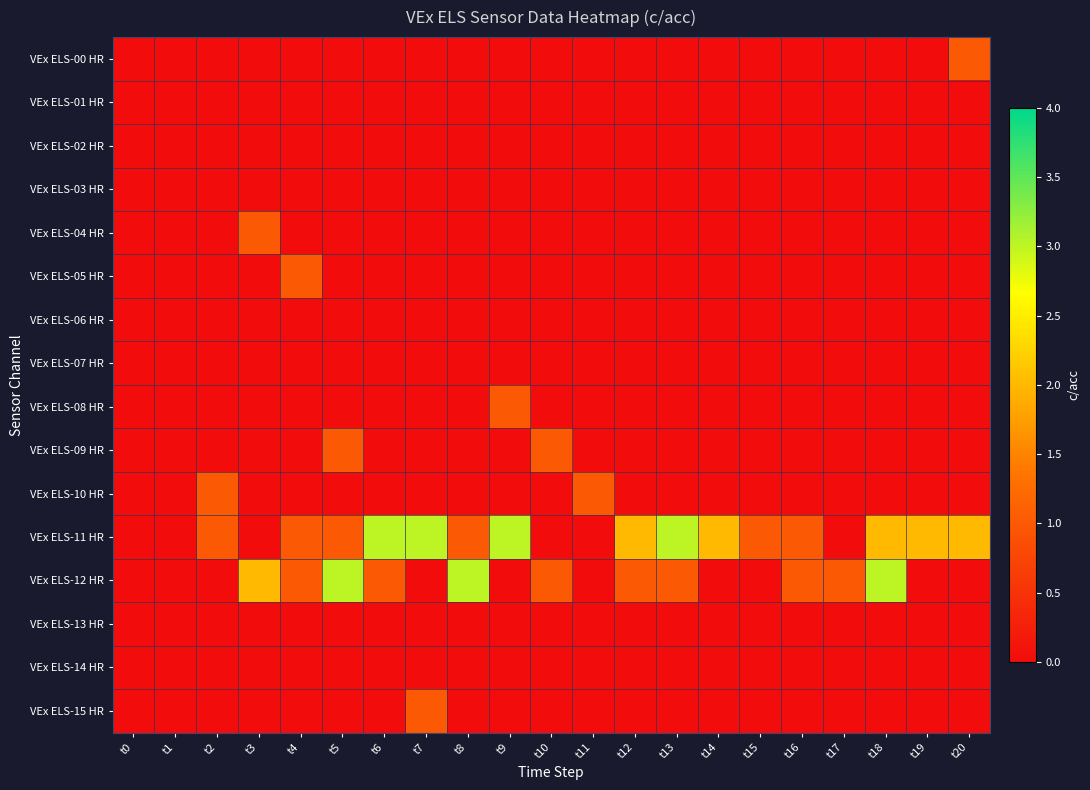

What is the difference between the highest and lowest values at t8?

3